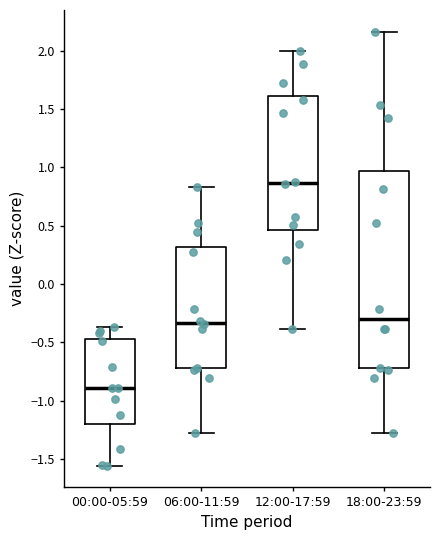

Reading left to right, transcribe this box plot: for each box, give where its median line is, the range the box spans, and where its two whiskers end, as read against the y-axis. The values are not printed on the chart, so give them approximately, as read against the axis.

00:00-05:59: median -0.90, box -1.20 to -0.45, whiskers -1.55 to -0.35
06:00-11:59: median -0.35, box -0.70 to 0.30, whiskers -1.25 to 0.85
12:00-17:59: median 0.85, box 0.45 to 1.60, whiskers -0.40 to 2.00
18:00-23:59: median -0.30, box -0.70 to 0.95, whiskers -1.25 to 2.15